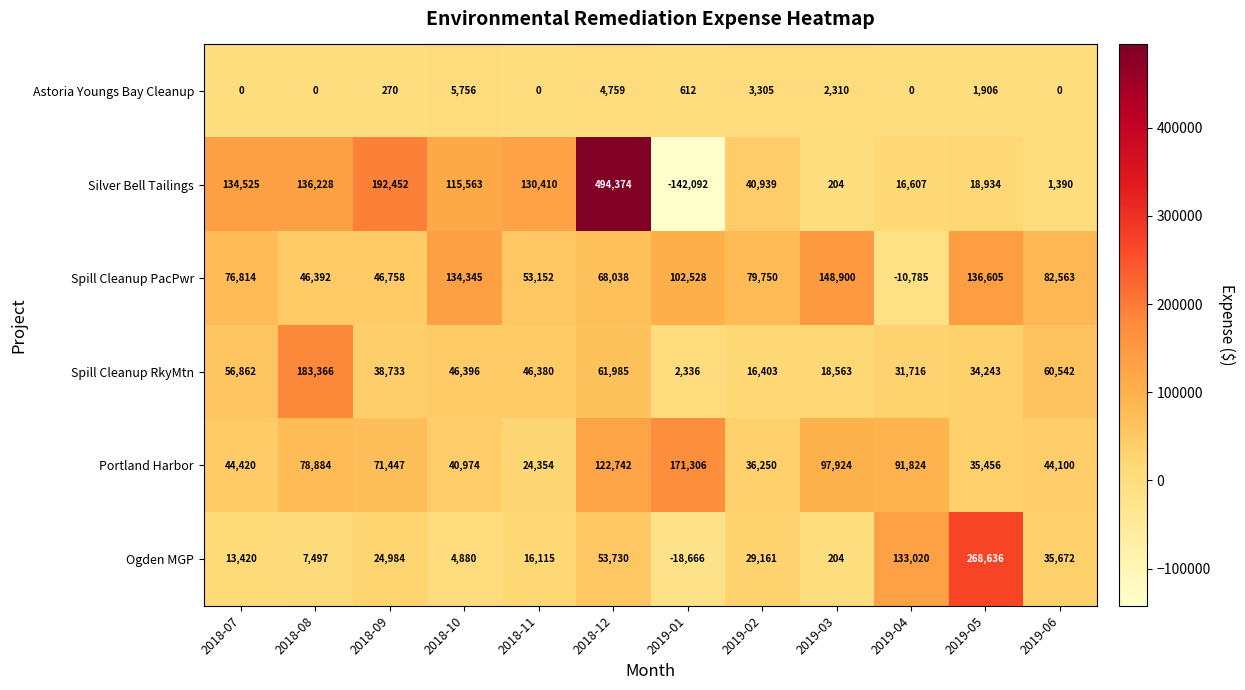

Count the number of data series in this chart.

6